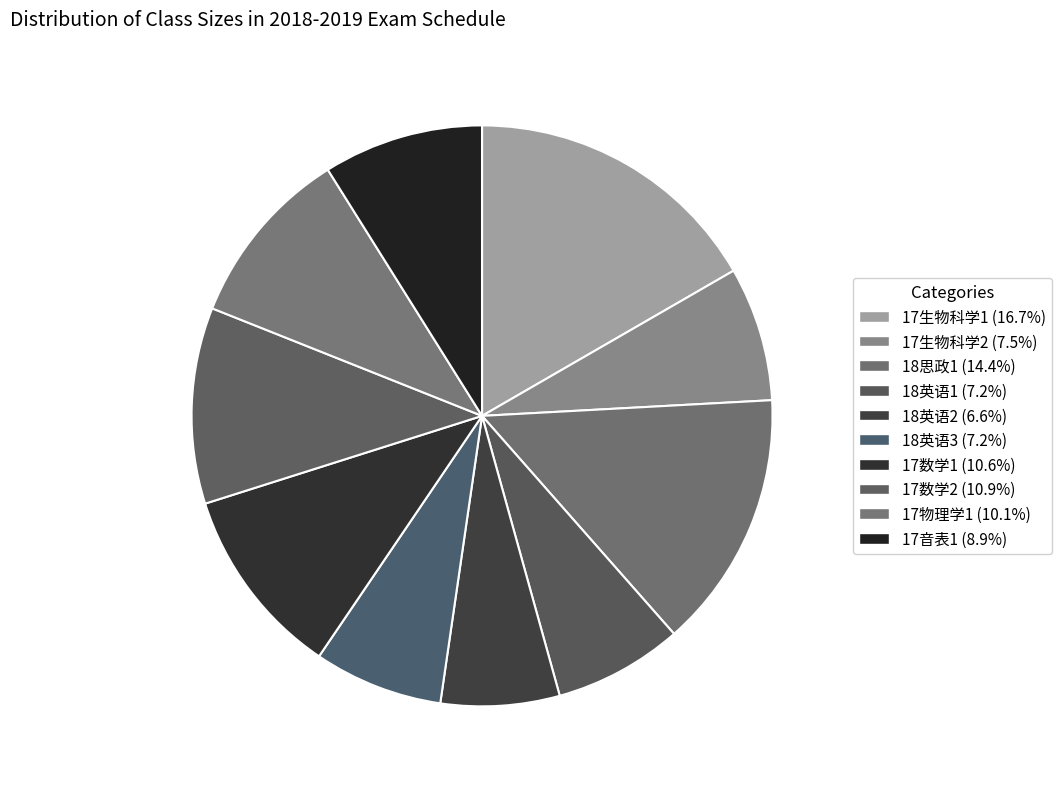

Which slice is the largest?

17生物科学1